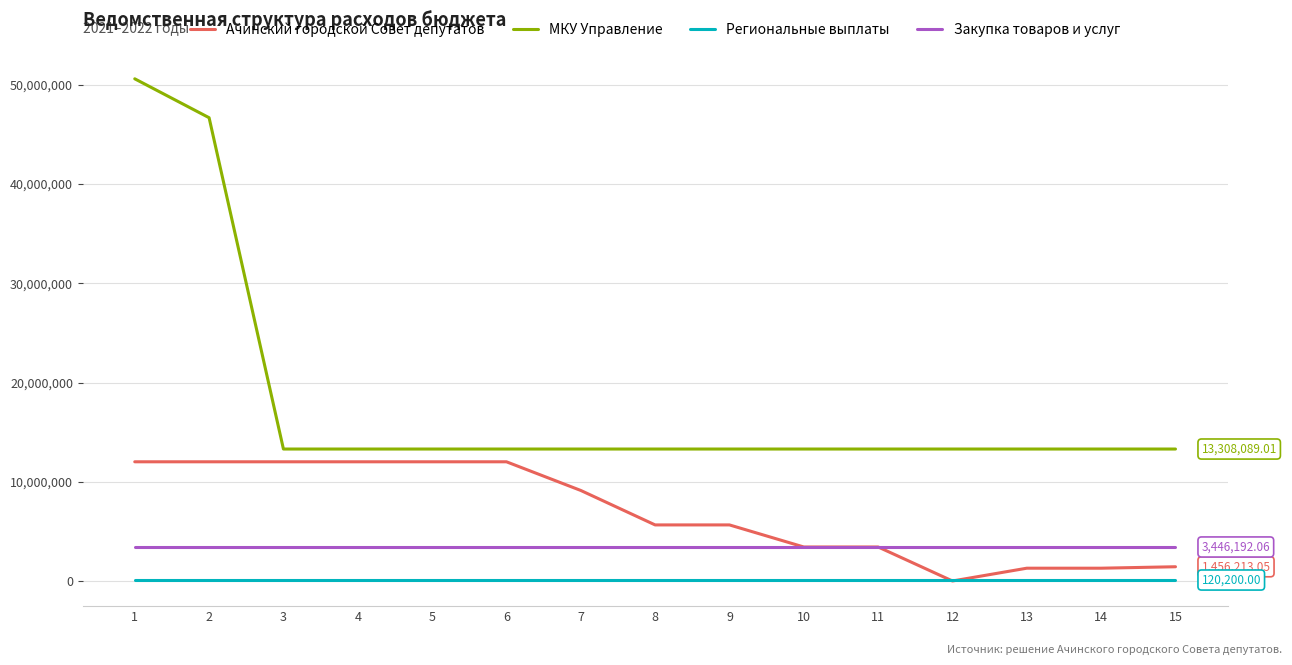

How many lines are shown in the chart?

4